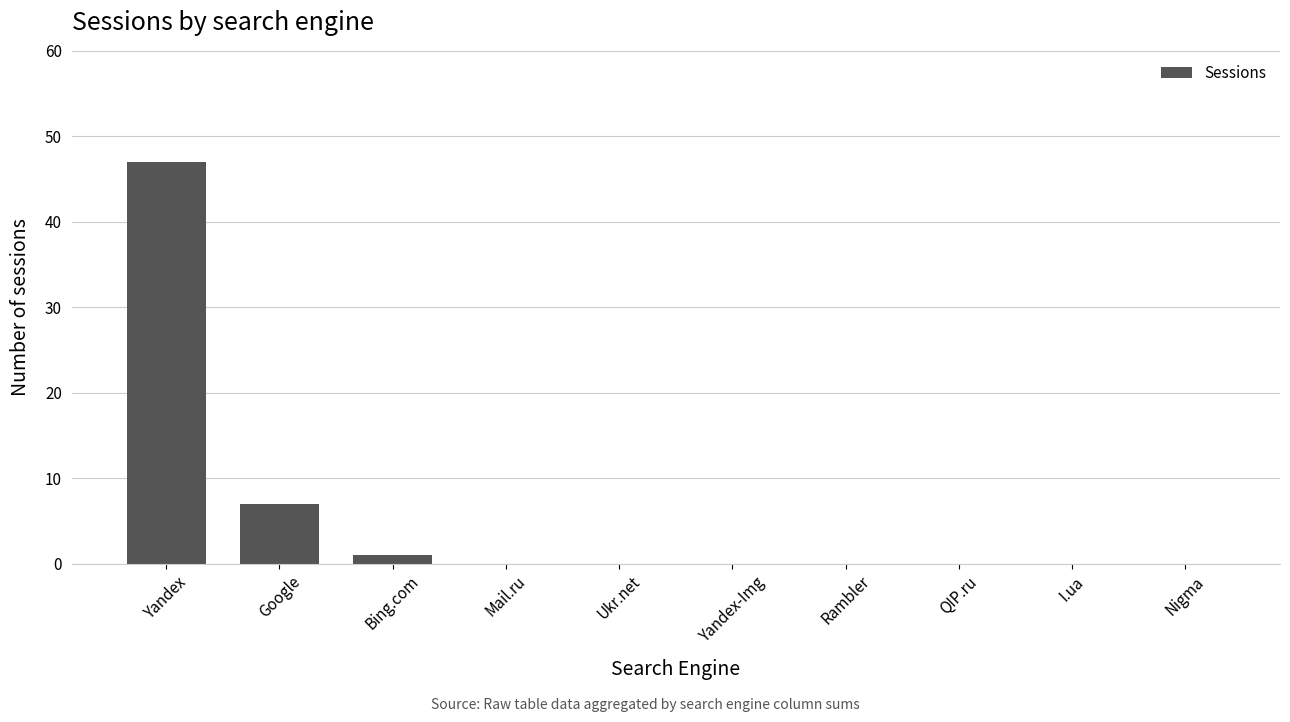

Which label corresponds to the largest value in the chart?

Yandex